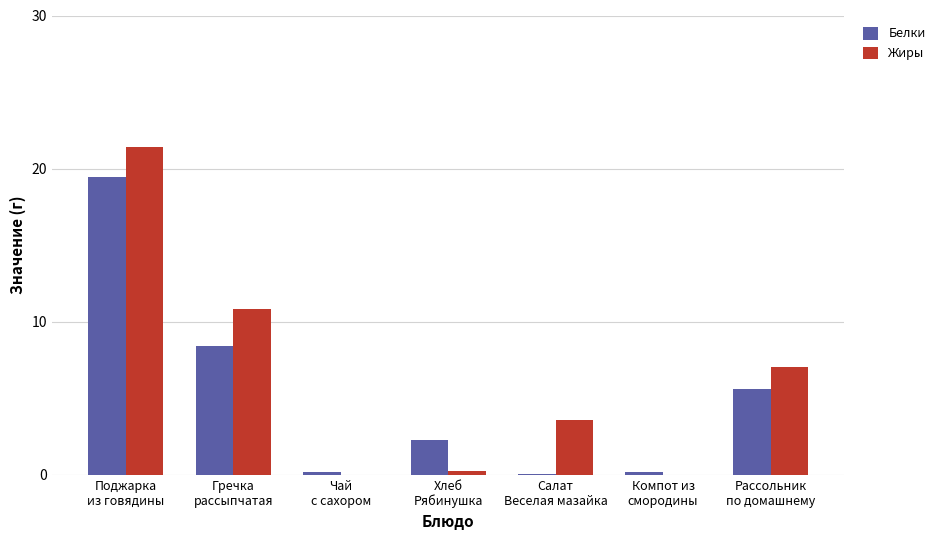

Which series has the largest total across all categories?

Жиры